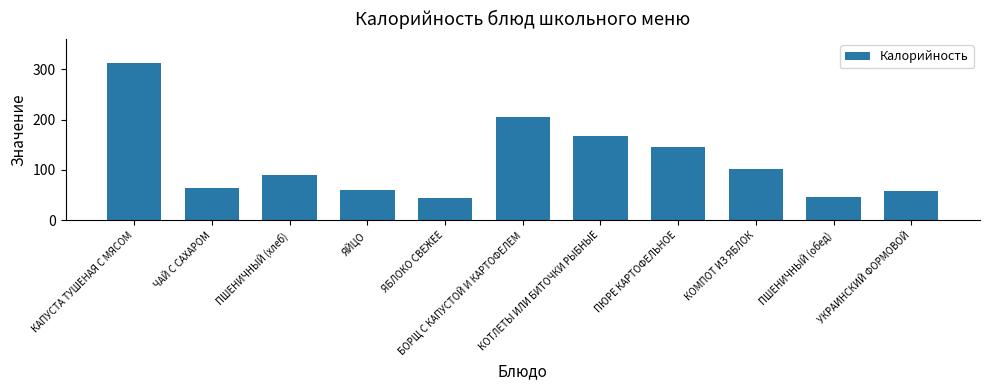

What is the maximum value shown in the chart?

313.0